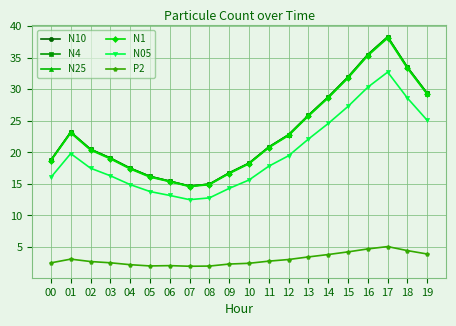

Which category has the highest value in the P2 series?

17